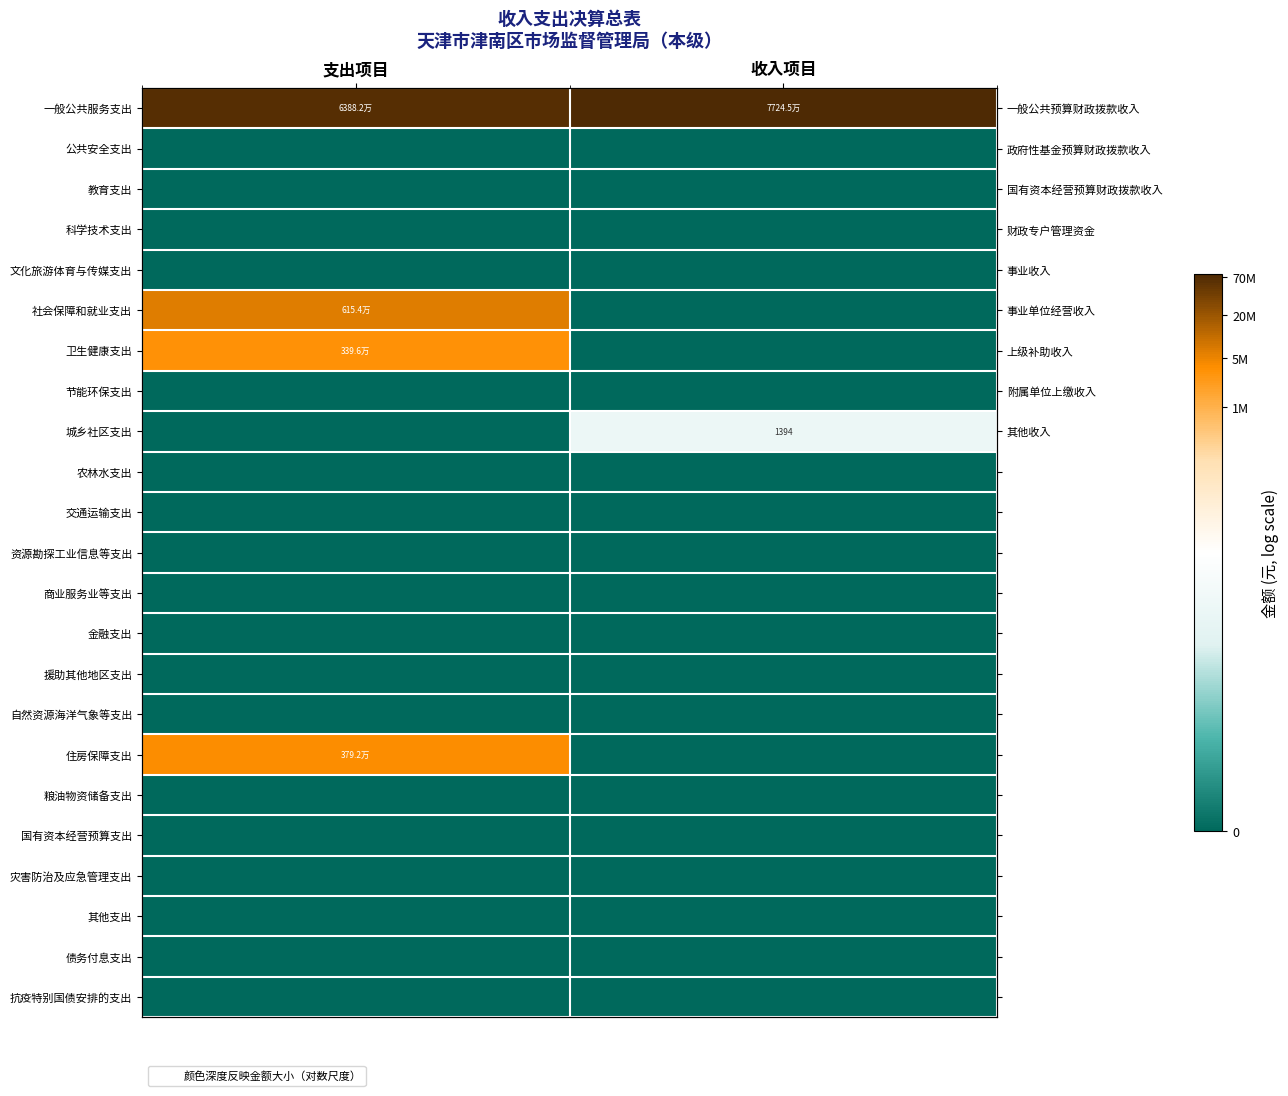

At which category is the sum across all series the highest?

支出项目